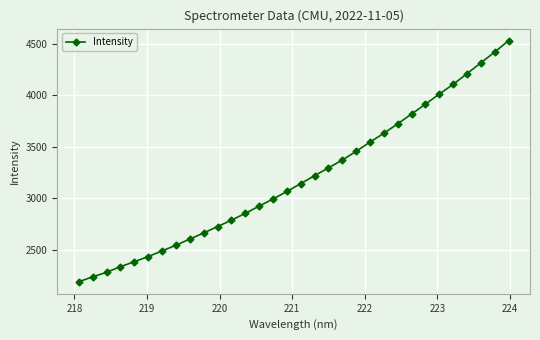

What is the value of the 17th point from the left?

3141.9